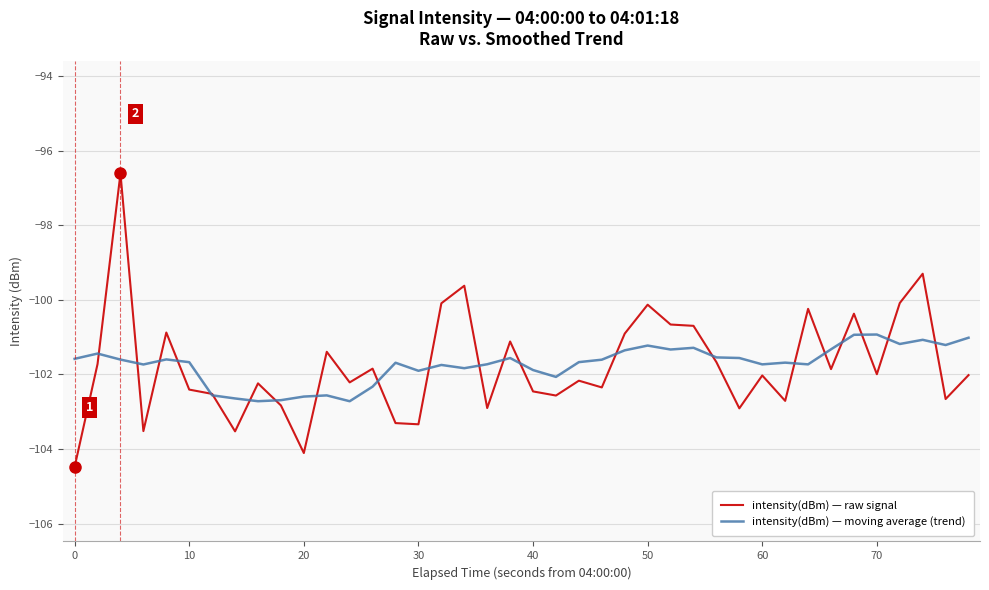

Which series has the largest range (max minus min)?

intensity(dBm) — raw signal